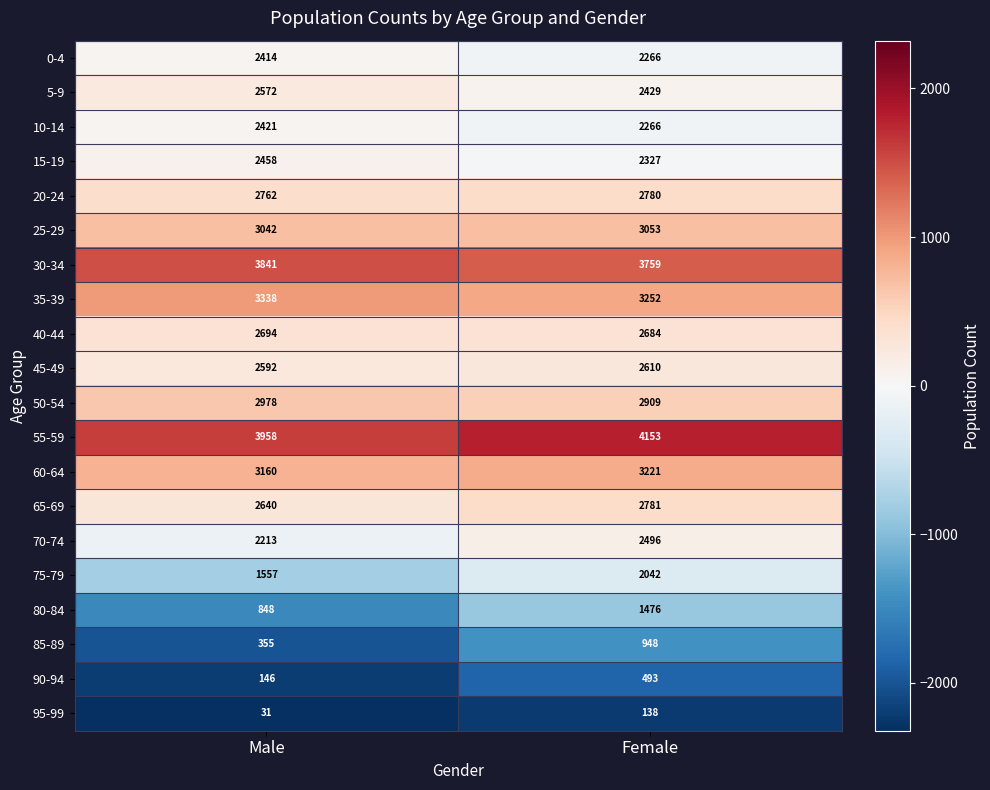

What value does the 95-99 series have at Female, to the nearest 5?

140